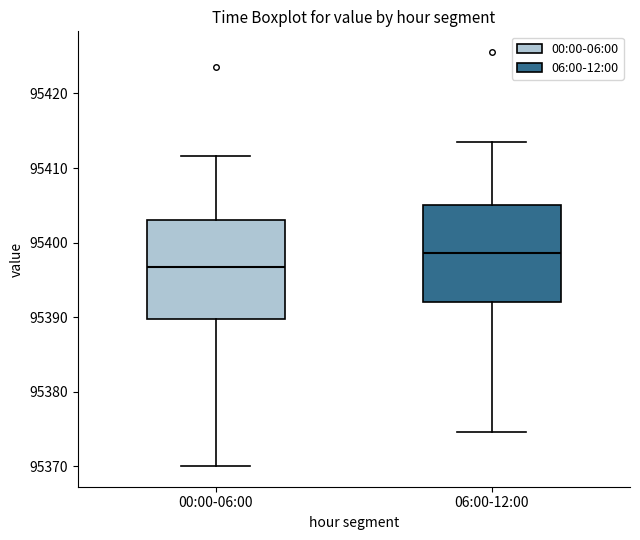

Where is the lower edge of the box for 06:00-12:00 on the y-axis? The values are not printed on the chart, so give them approximately, as read against the axis.

95392